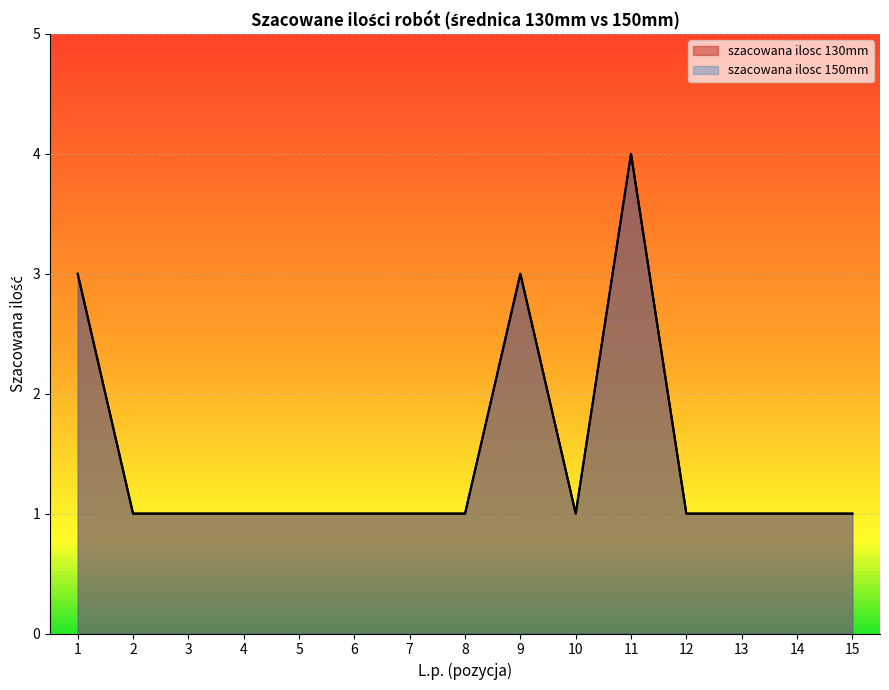

Which has a higher value, 8 or 15?

8